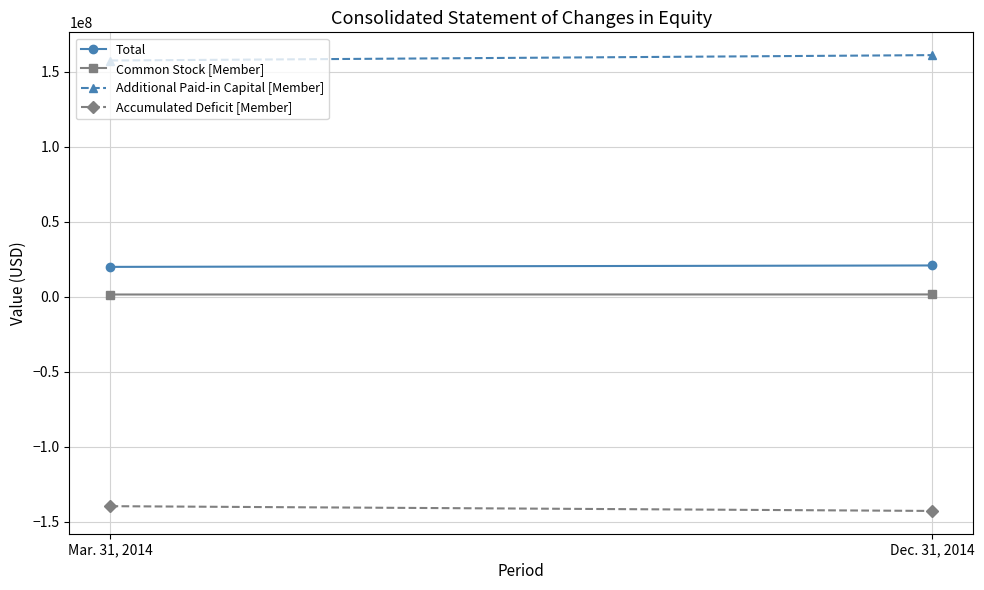

Which category has the lowest value in the Accumulated Deficit [Member] series?

Dec. 31, 2014